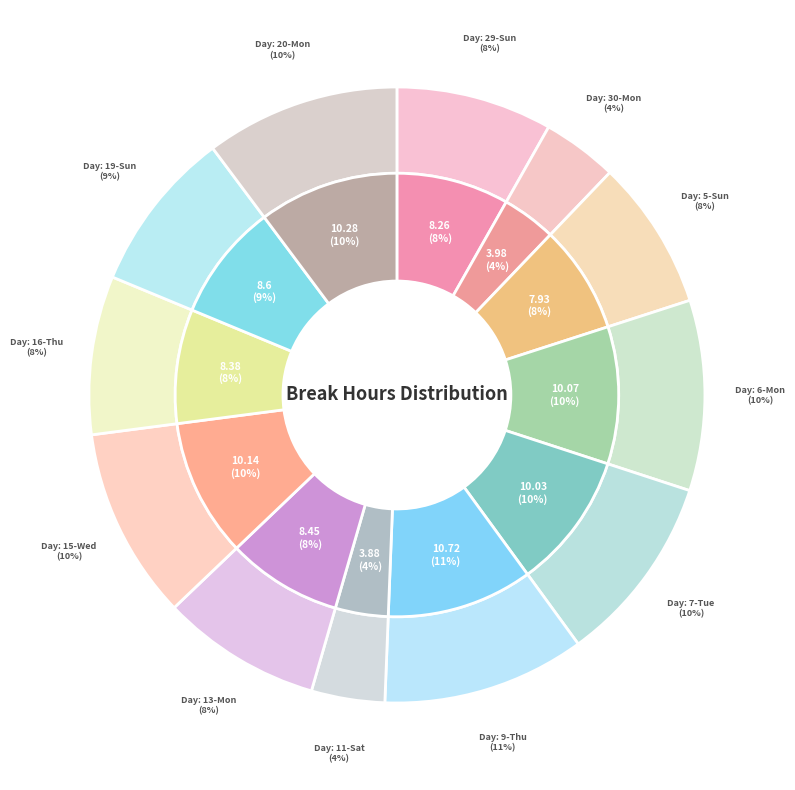

To the nearest percent, what is the difference between the 30-Mon and 20-Mon slice percentages?

6%